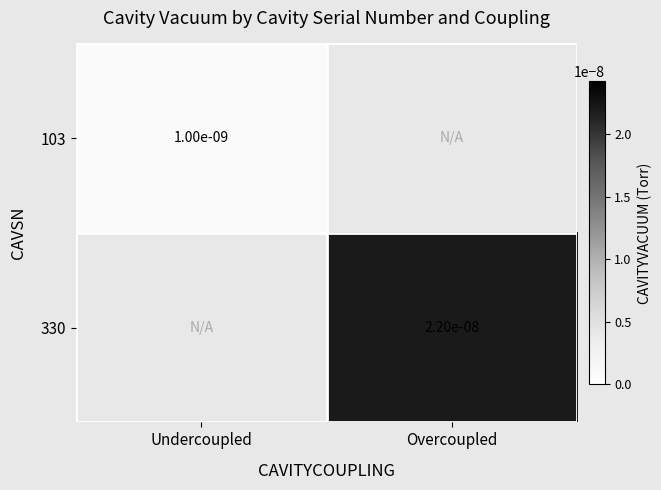

Is the value of 330 at Overcoupled greater than the value of 103 at Undercoupled?

Yes